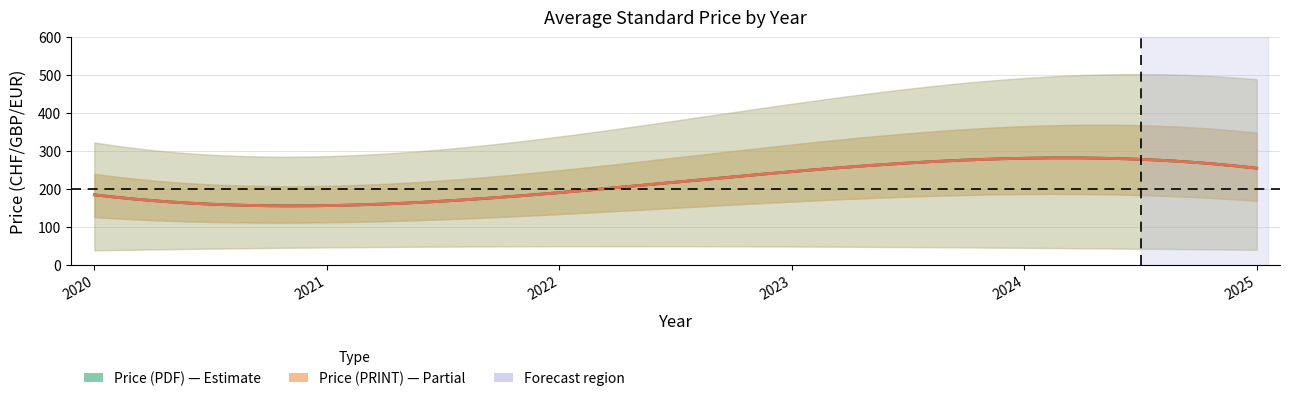

How many interior local valleys does the Price (PDF) series have?

2